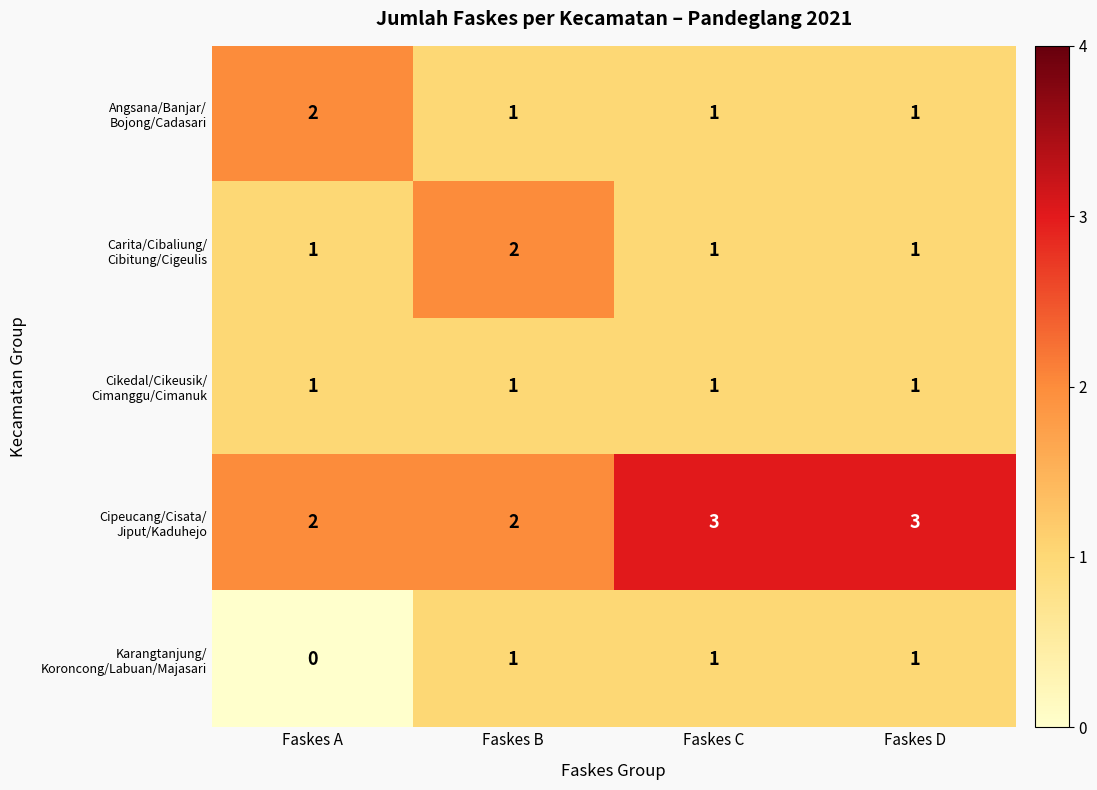

Which label corresponds to the smallest value in the chart?

Faskes A